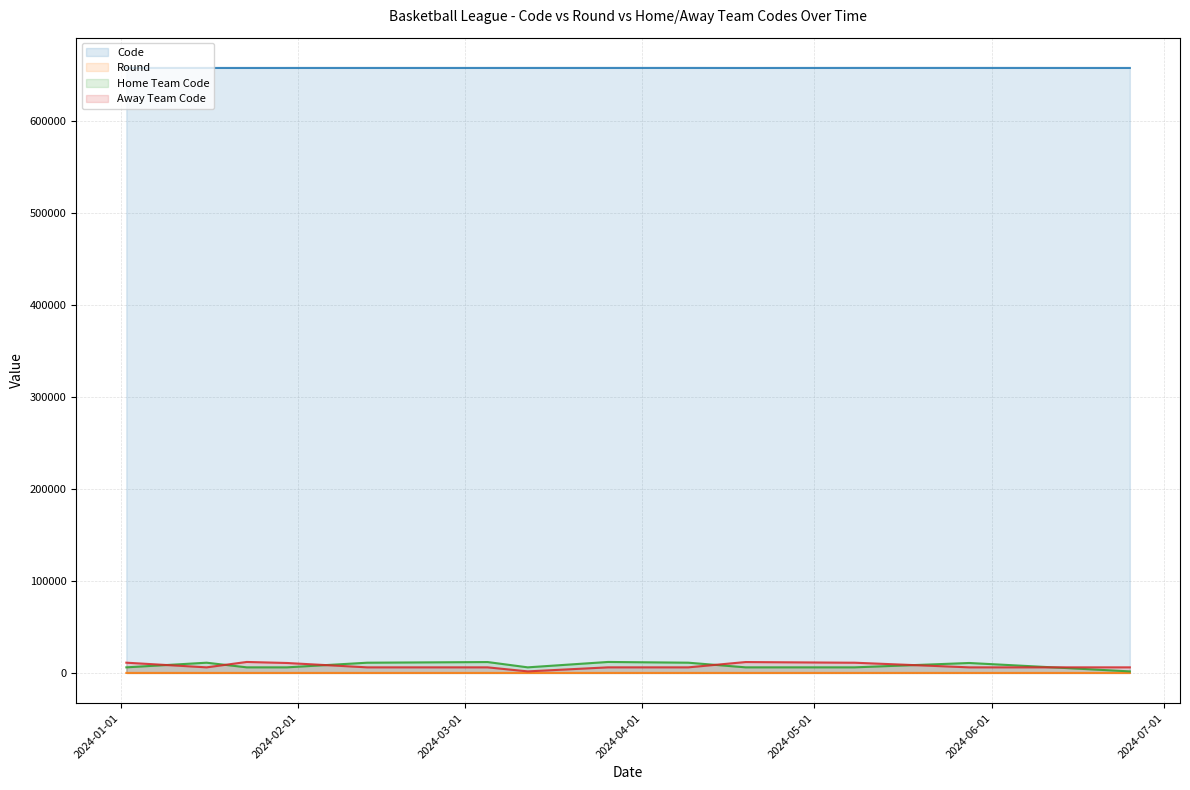

What is the greatest value displayed?

657139